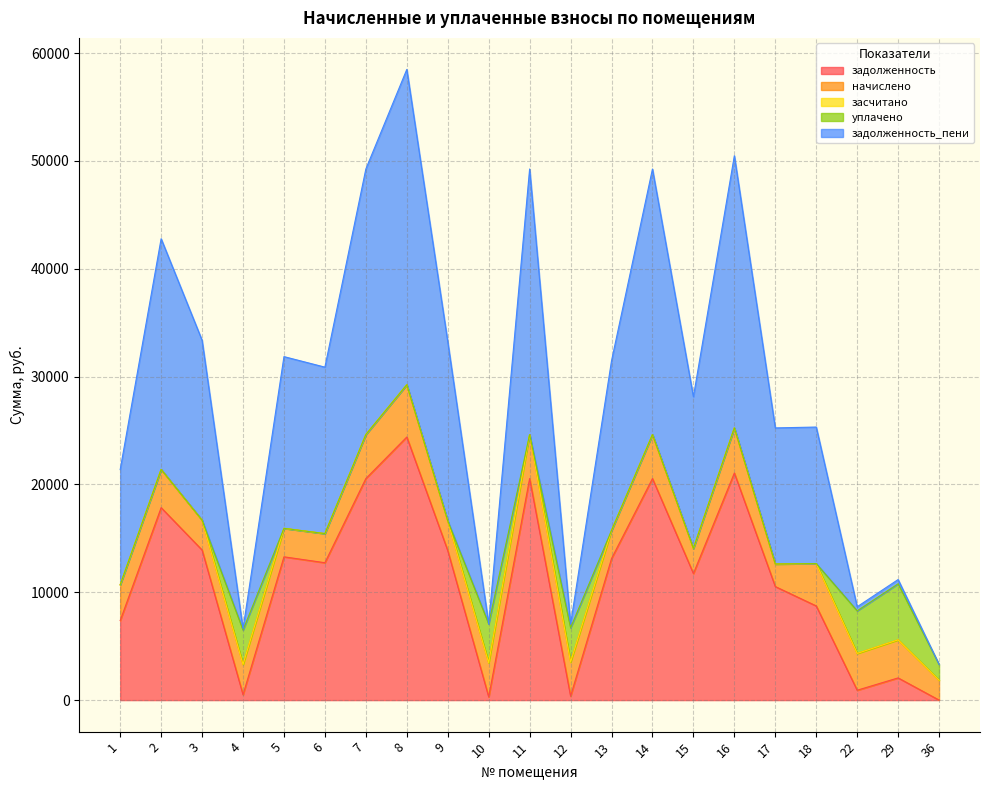

Is it true that начислено equals 3442.4 at 15?

False